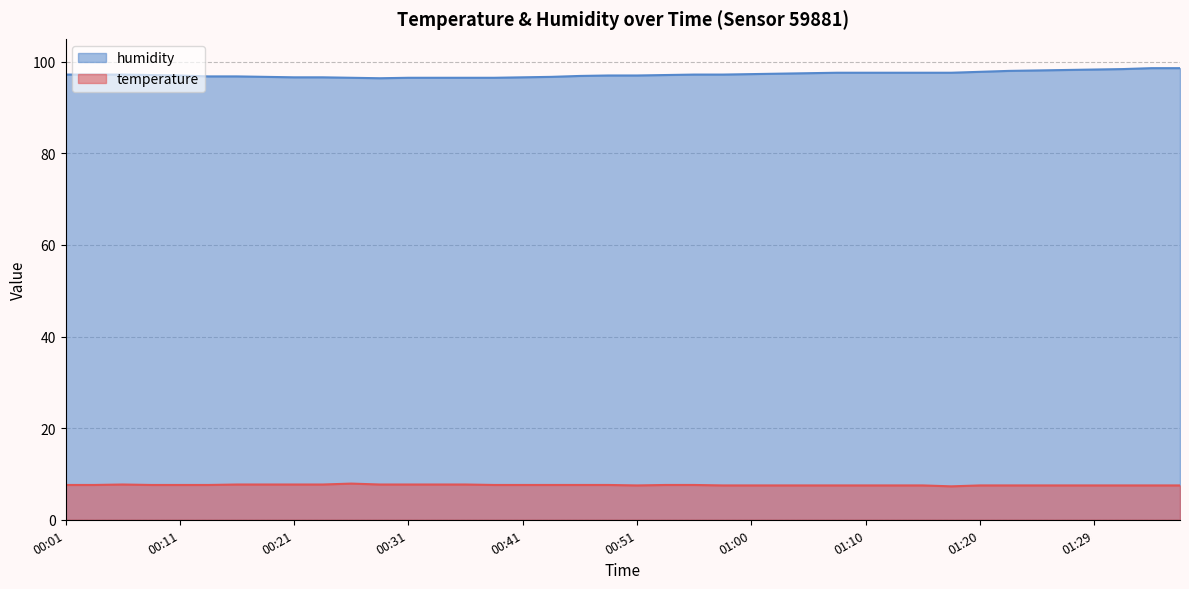

What is the value of the temperature point at the 17th from the left?

7.6